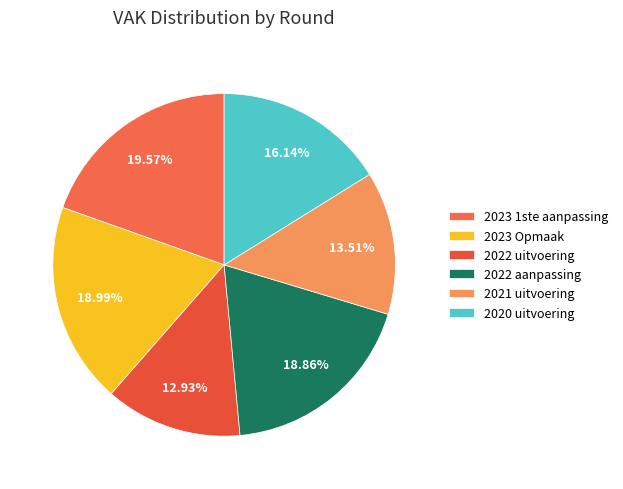

To the nearest percent, what is the difference between the largest and smallest slice percentages?

7%